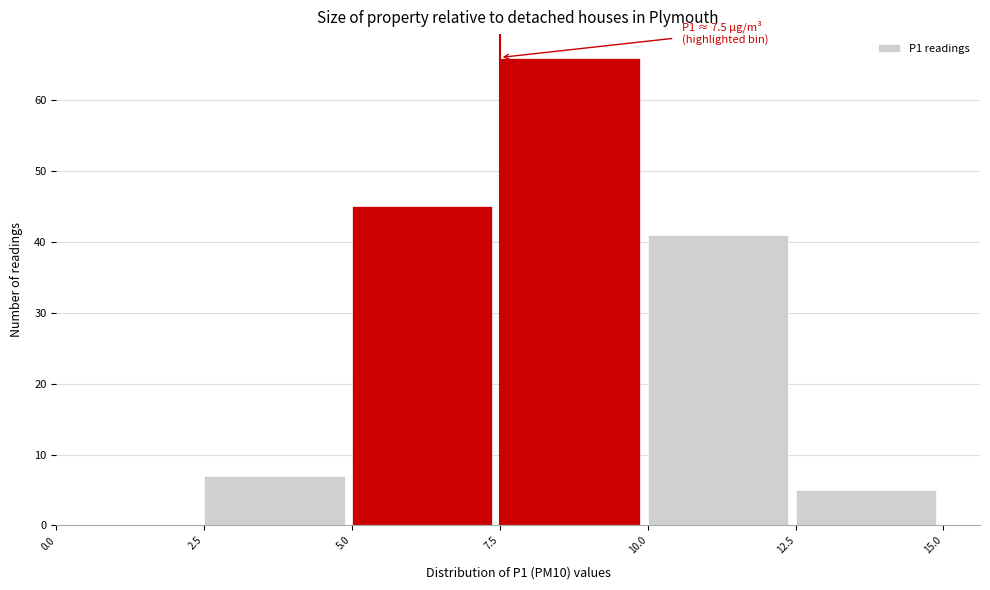

Which range on the x-axis has the tallest bar?

7.5 to 10.0